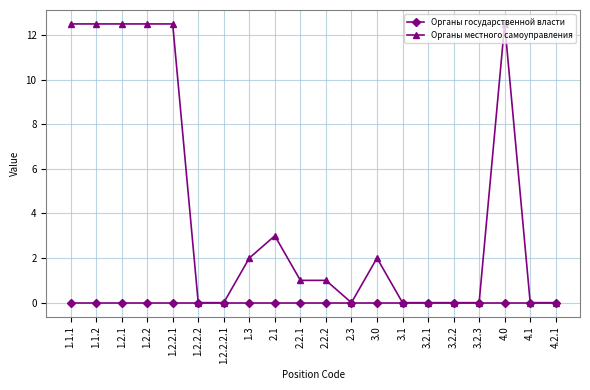

What is the sum of all Органы местного самоуправления values?

84.0